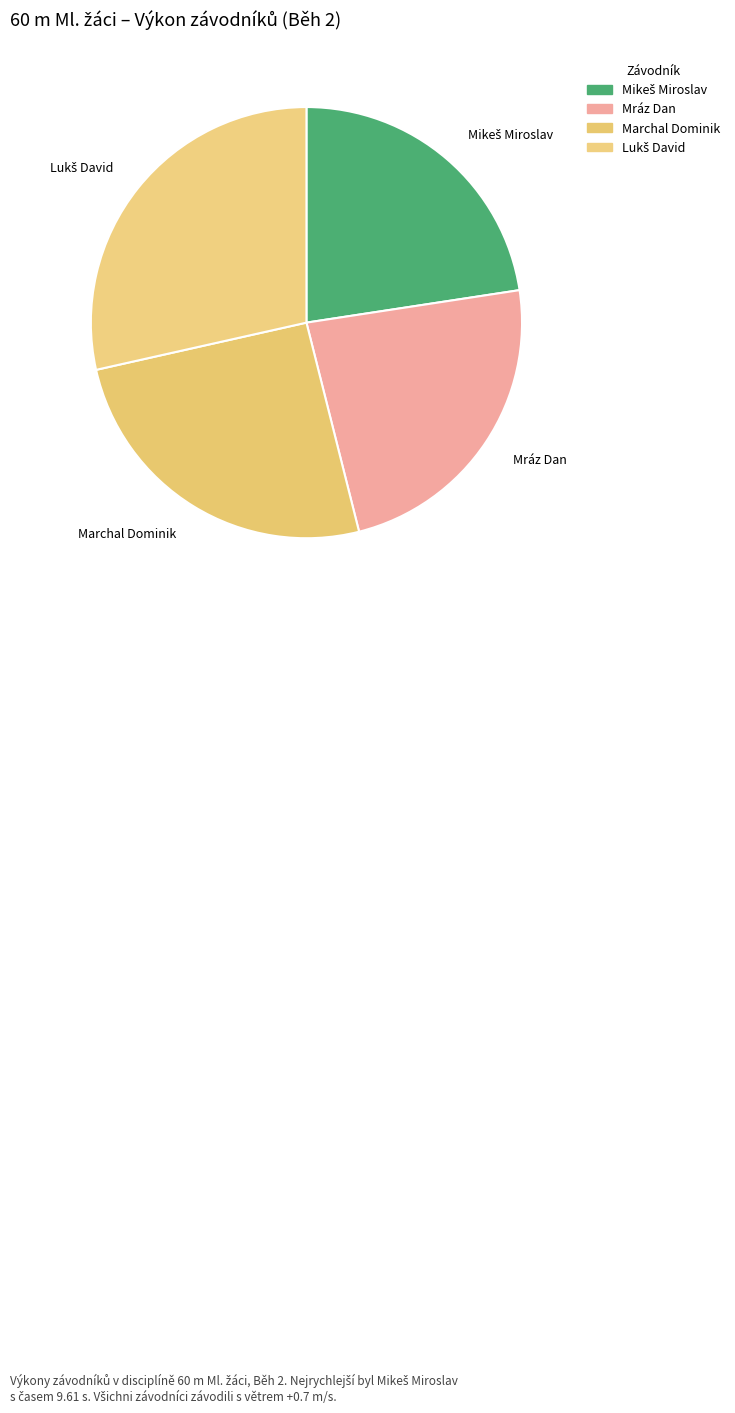

What is the change in value from Marchal Dominik to Lukš David?

+1.3